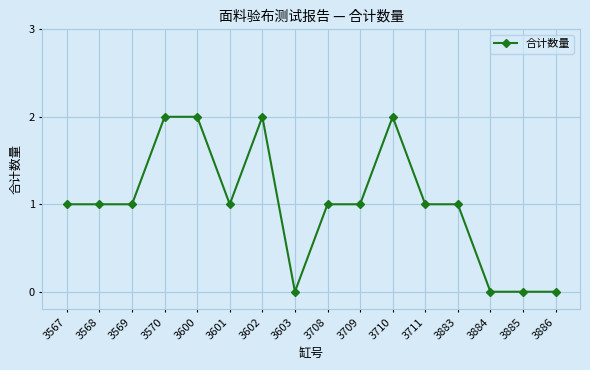

True or false: the data shows 3 at 3710.

False